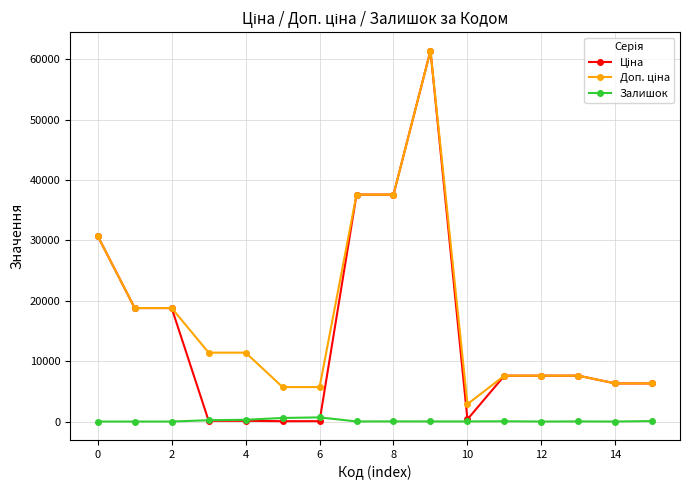

What is the greatest value displayed?

61434.3